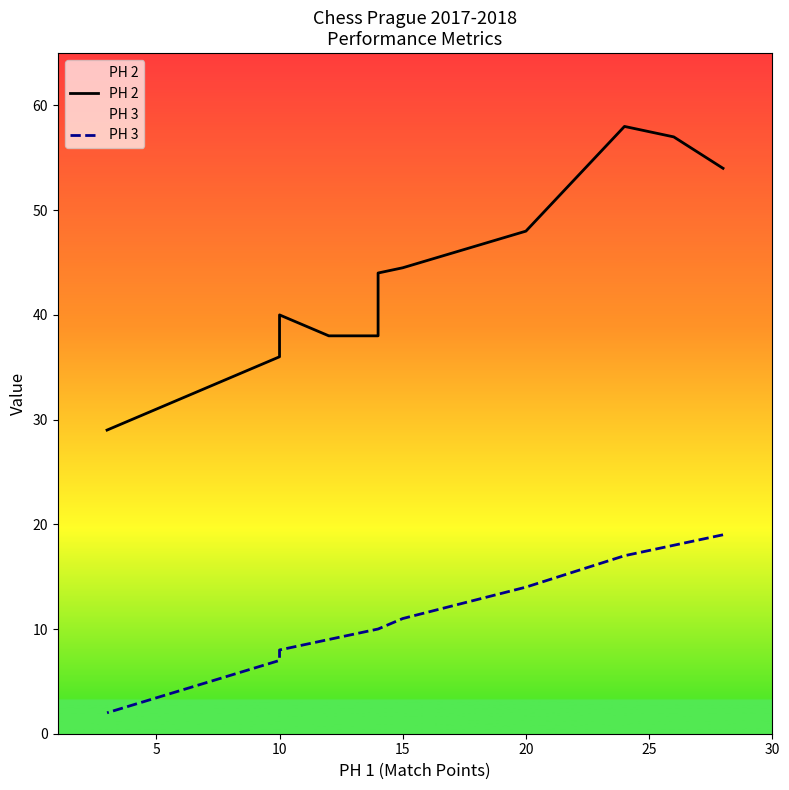

What is the smallest value displayed?

2.0